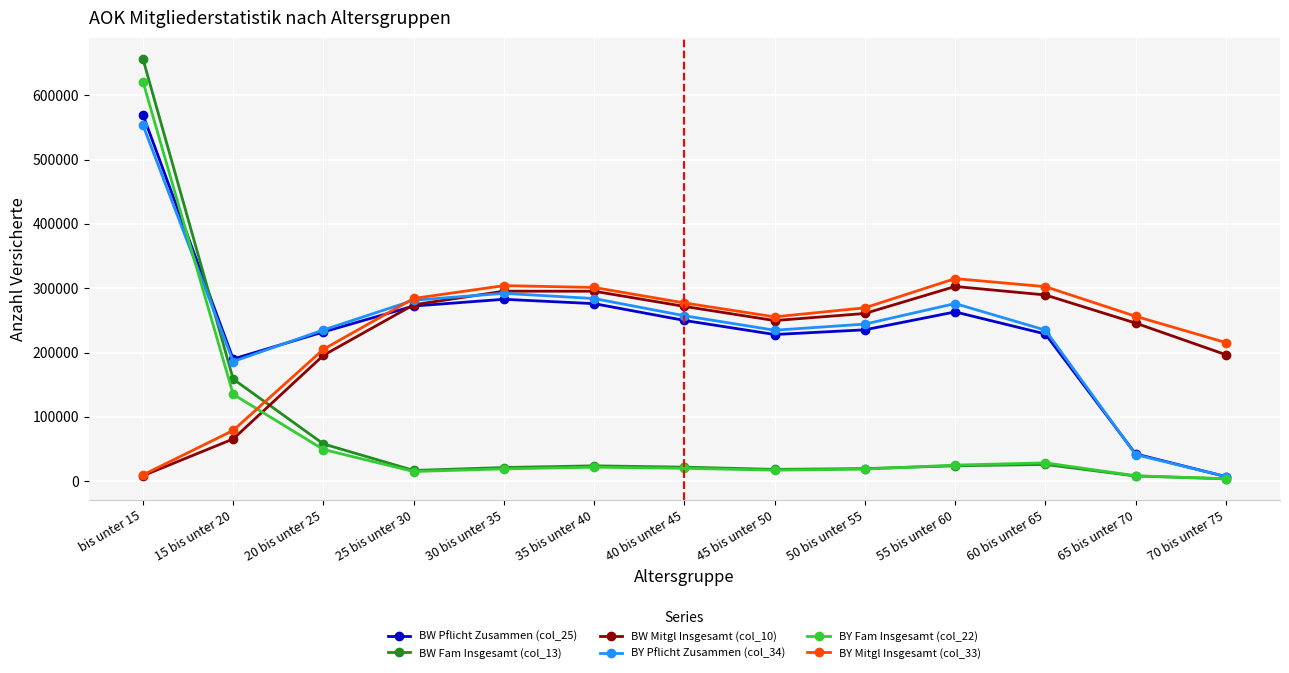

What is the highest value of the BW Pflicht Zusammen (col_25) series?

569680